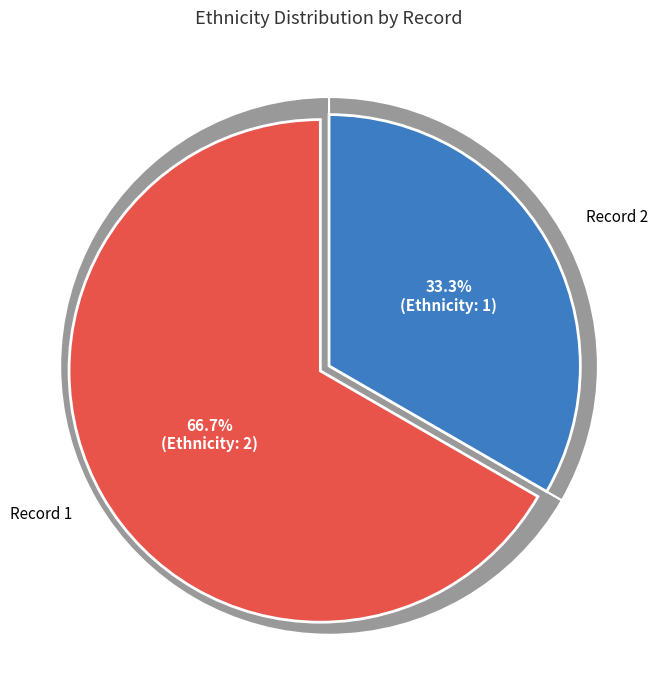

To the nearest percent, what is the combined percentage of 1 and 2?

100%